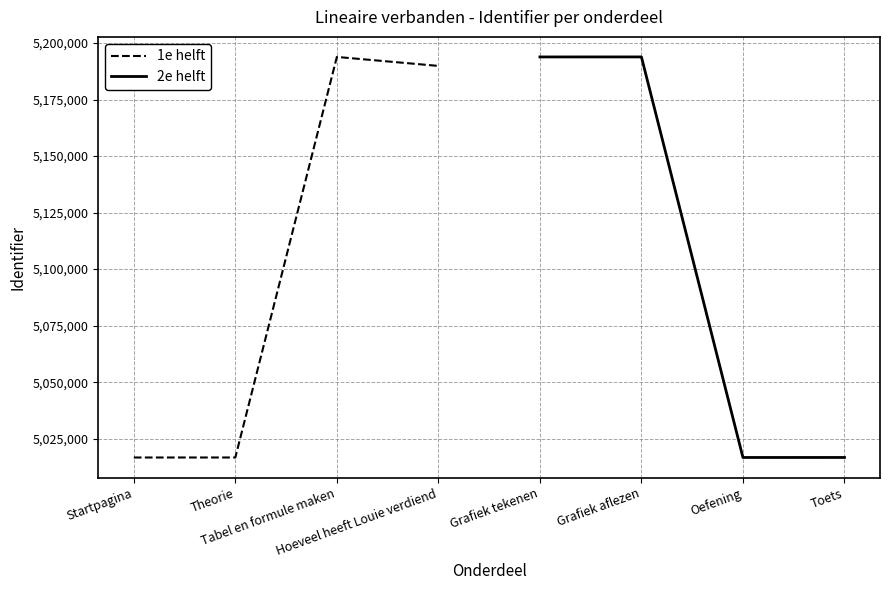

What is the difference between the 1e helft values at Startpagina and Theorie?

7